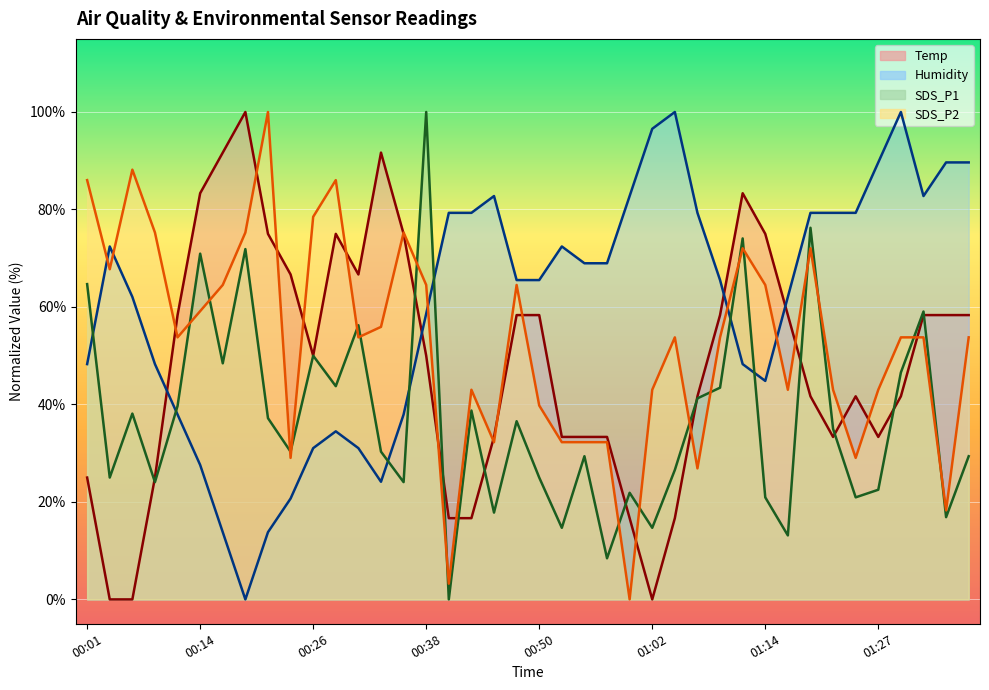

At which category is the sum across all series the highest?

01:12